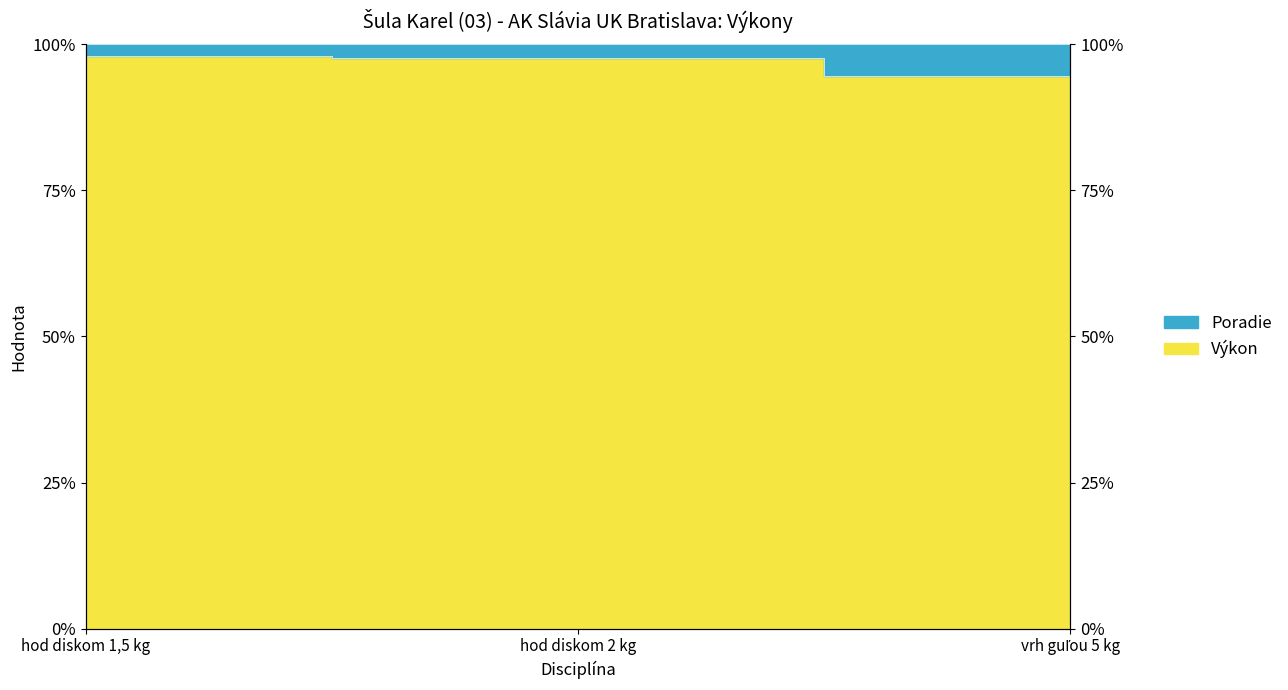

What is the maximum value shown in the chart?

98.0